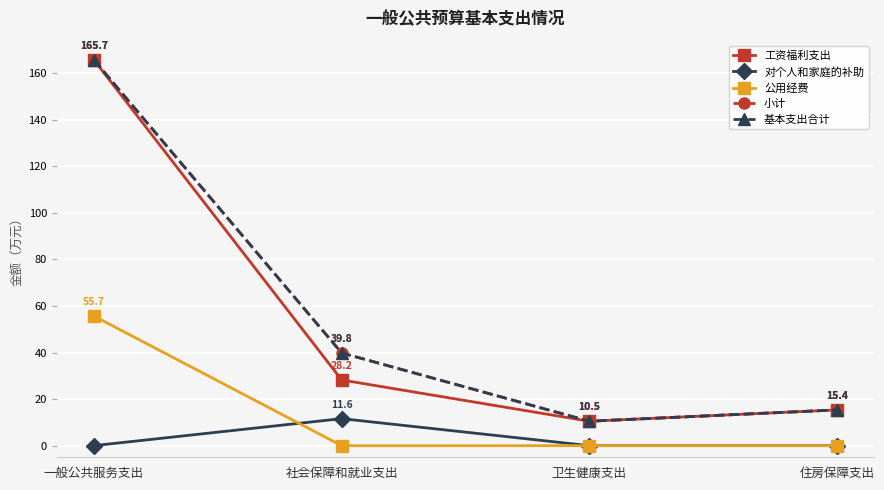

The value of 工资福利支出 at 社会保障和就业支出 is 28.2. True or false?

True